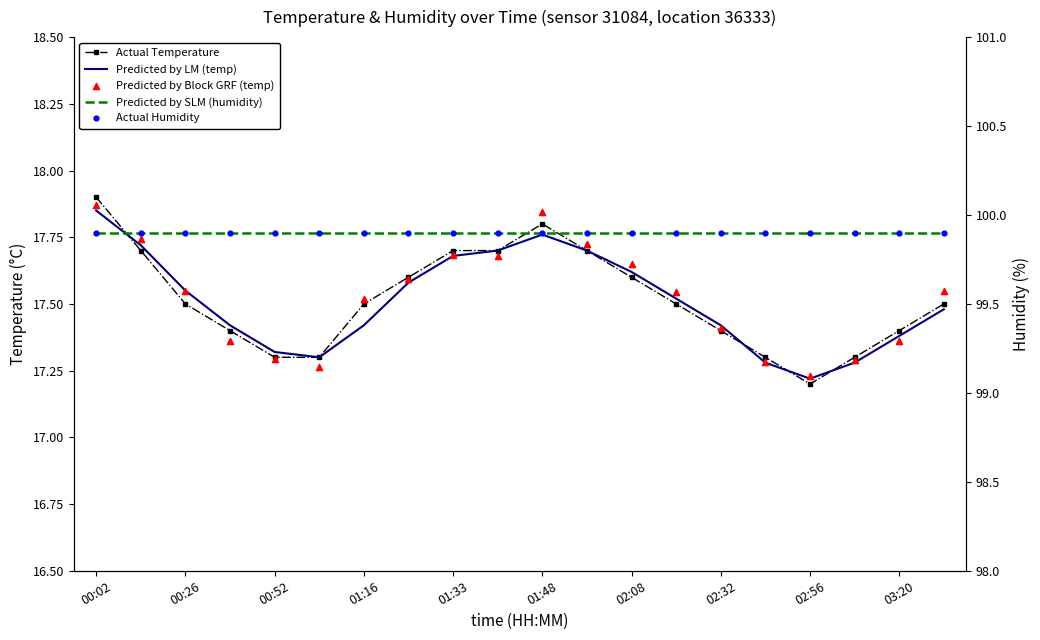

What is the total value across all series at 10?

253.2